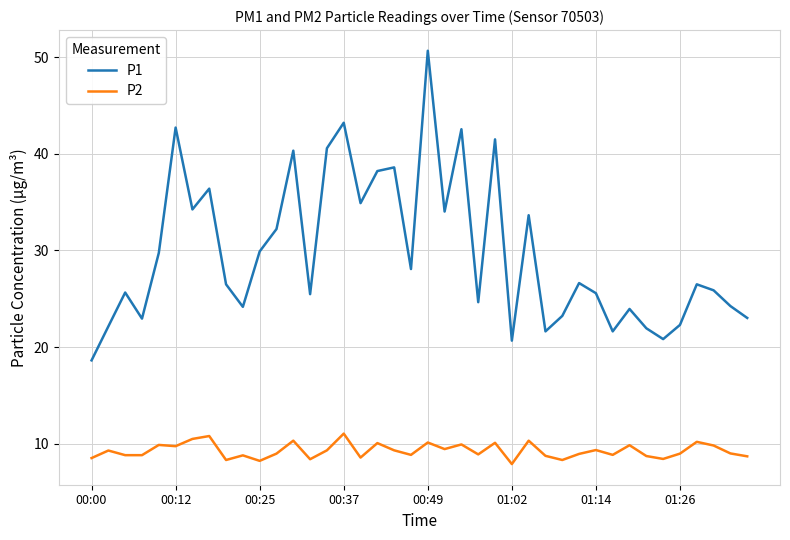

Which series has the largest total across all categories?

P1